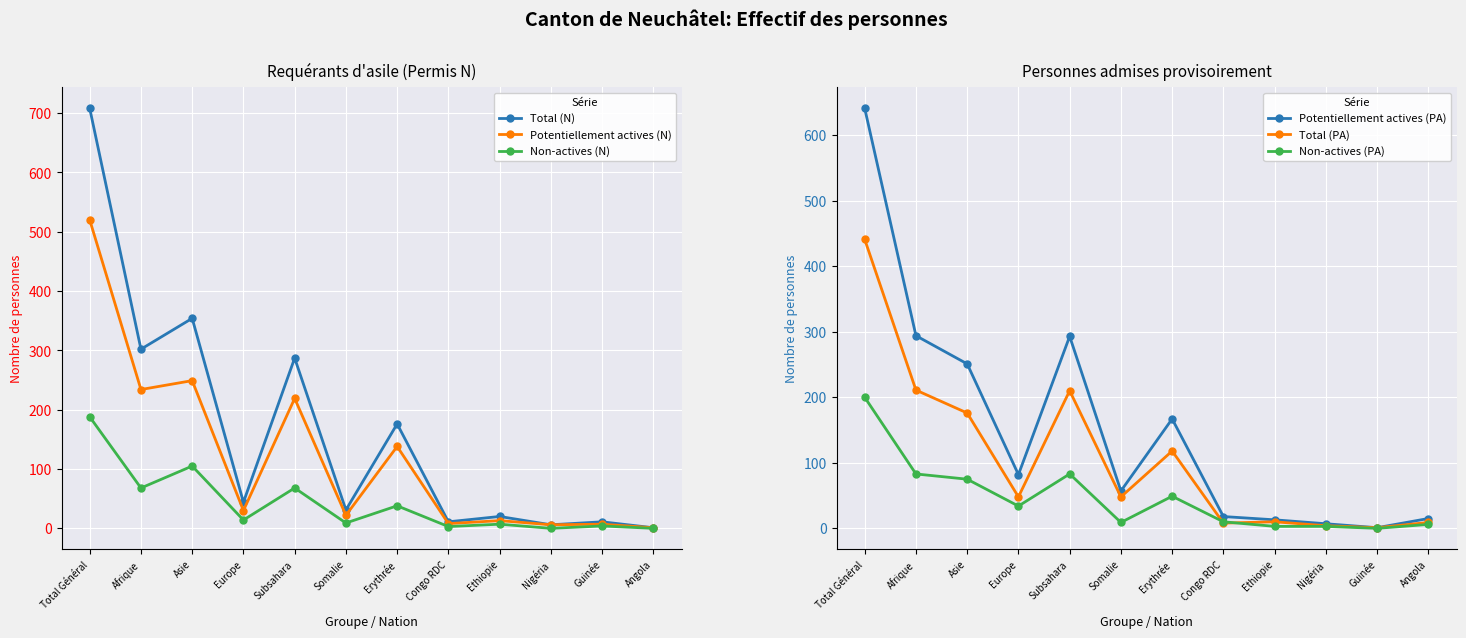

What are all the series names shown in the legend?

Total (N), Potentiellement actives (N), Non-actives (N), Potentiellement actives (PA), Total (PA), Non-actives (PA)